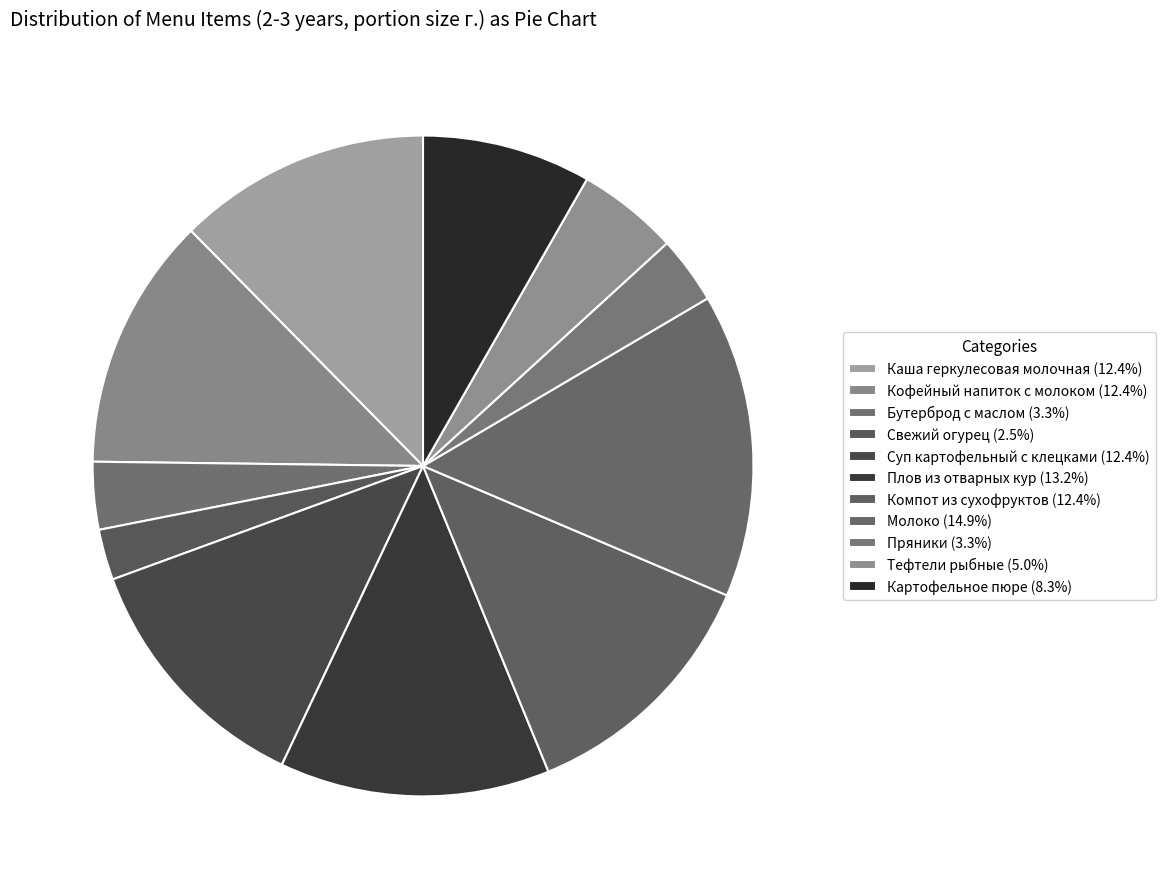

To the nearest percent, what percentage of the pie is Суп картофельный с клецками?

12%